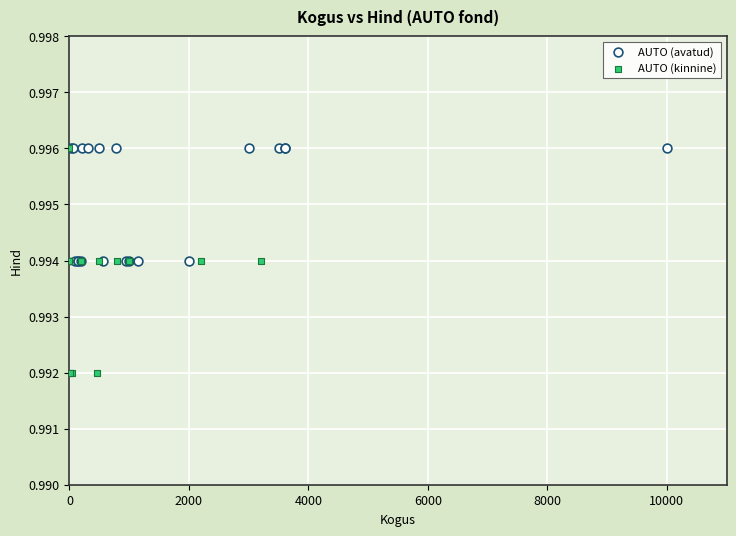

What are all the series names shown in the legend?

AUTO (avatud), AUTO (kinnine)